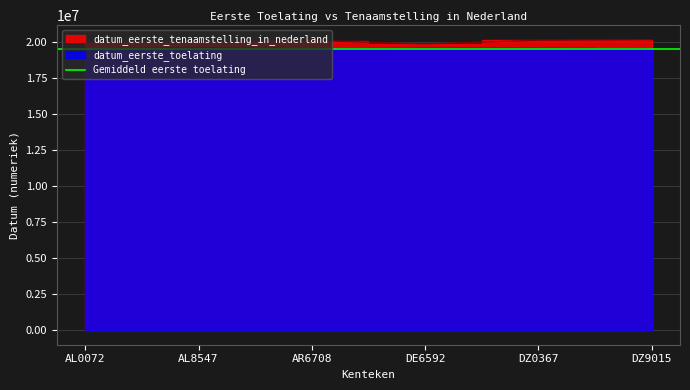

Is it true that datum_eerste_toelating equals 19561123 at AR6708?

True